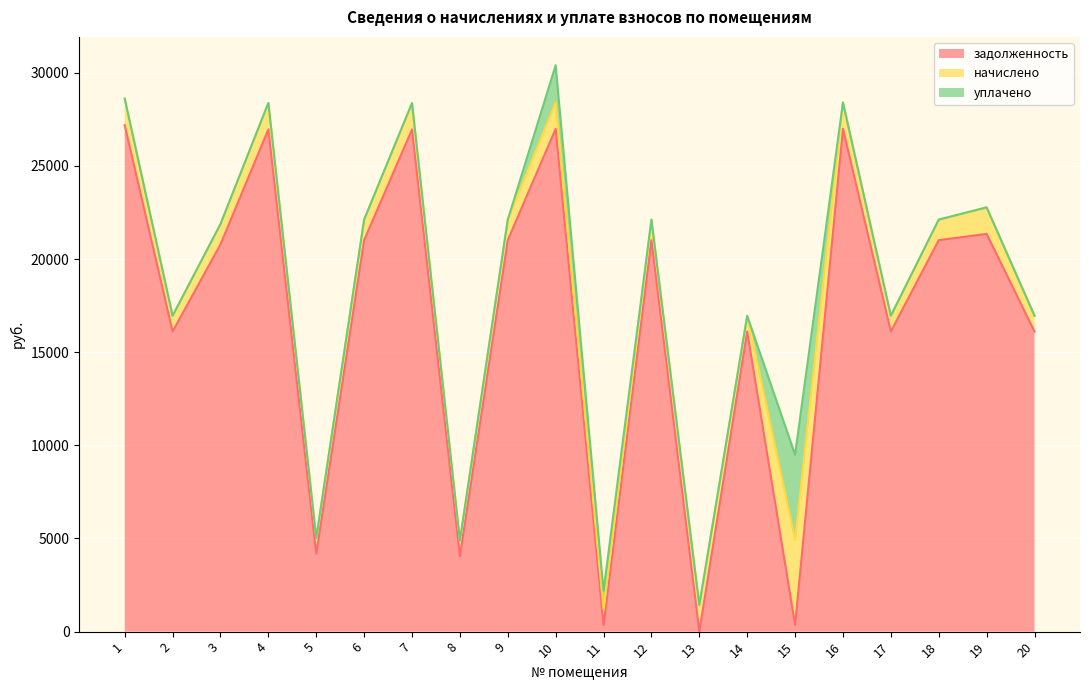

Read the начислено value at 17.

843.7